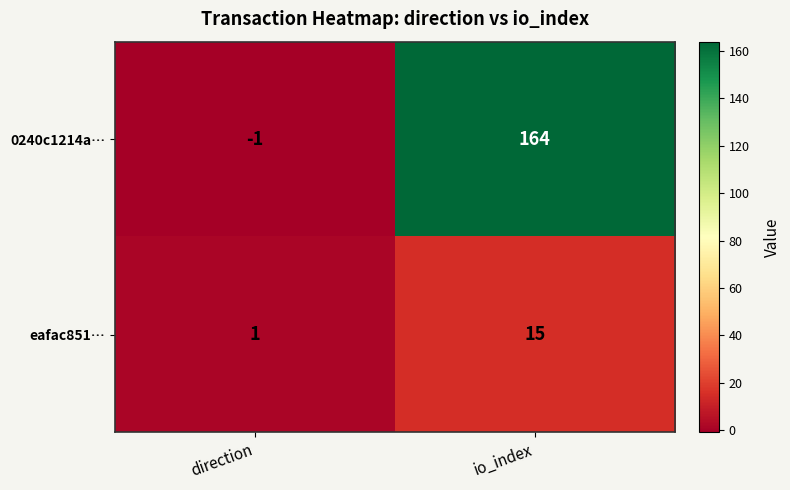

Between direction and io_index, which series saw the biggest shift?

0240c1214a…